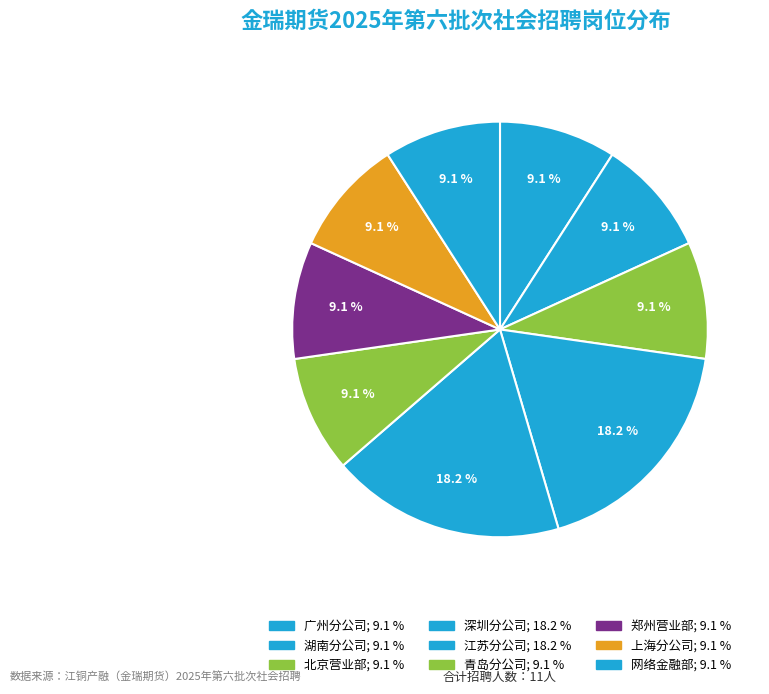

What is the largest slice in the pie chart?

深圳分公司